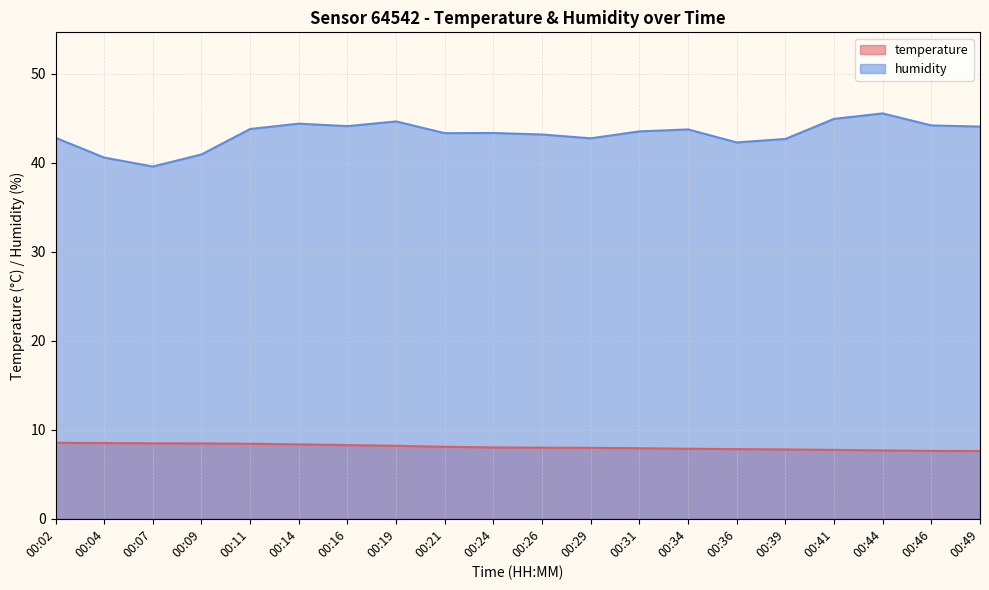

At which label does humidity reach its minimum?

00:07